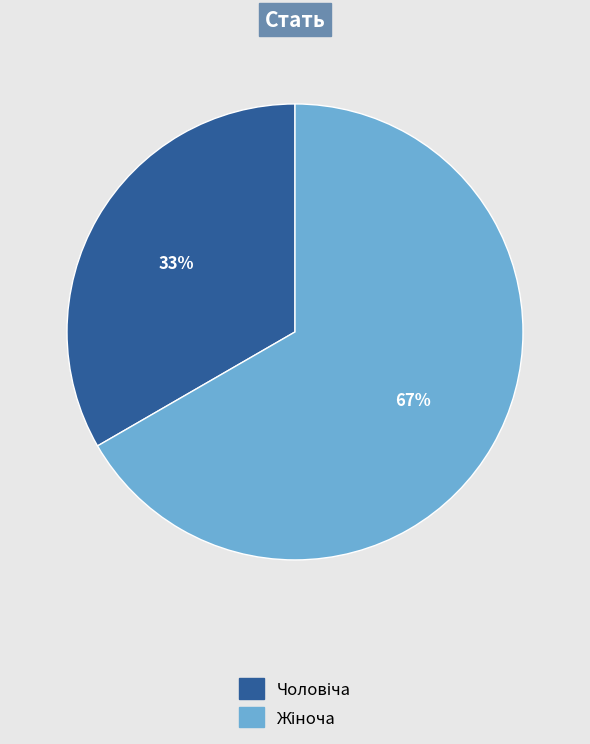

To the nearest percent, what is the average slice percentage?

50%